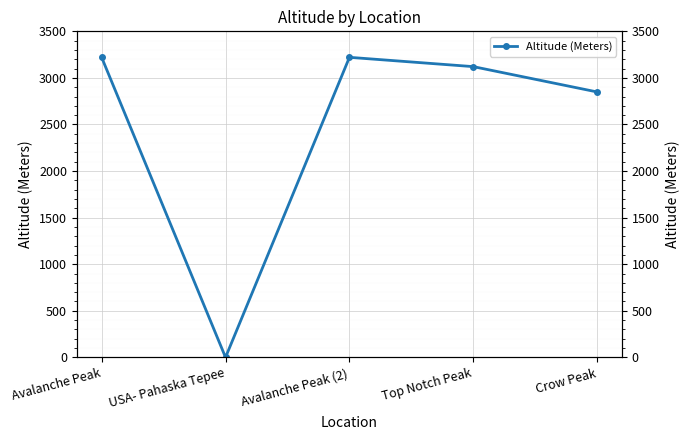

What is the value of the 5th point from the left?

2849